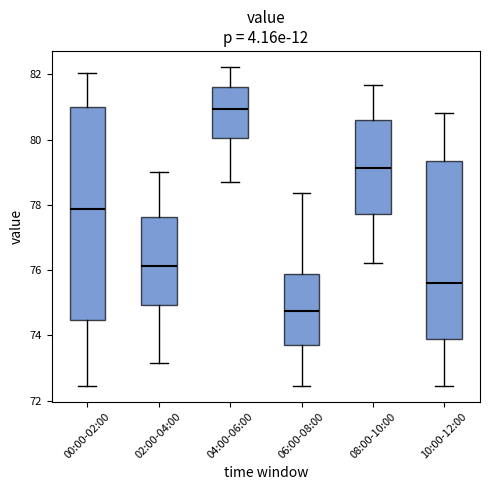

Where does the lower whisker of the box for 08:00-10:00 end on the y-axis? The values are not printed on the chart, so give them approximately, as read against the axis.

76.2